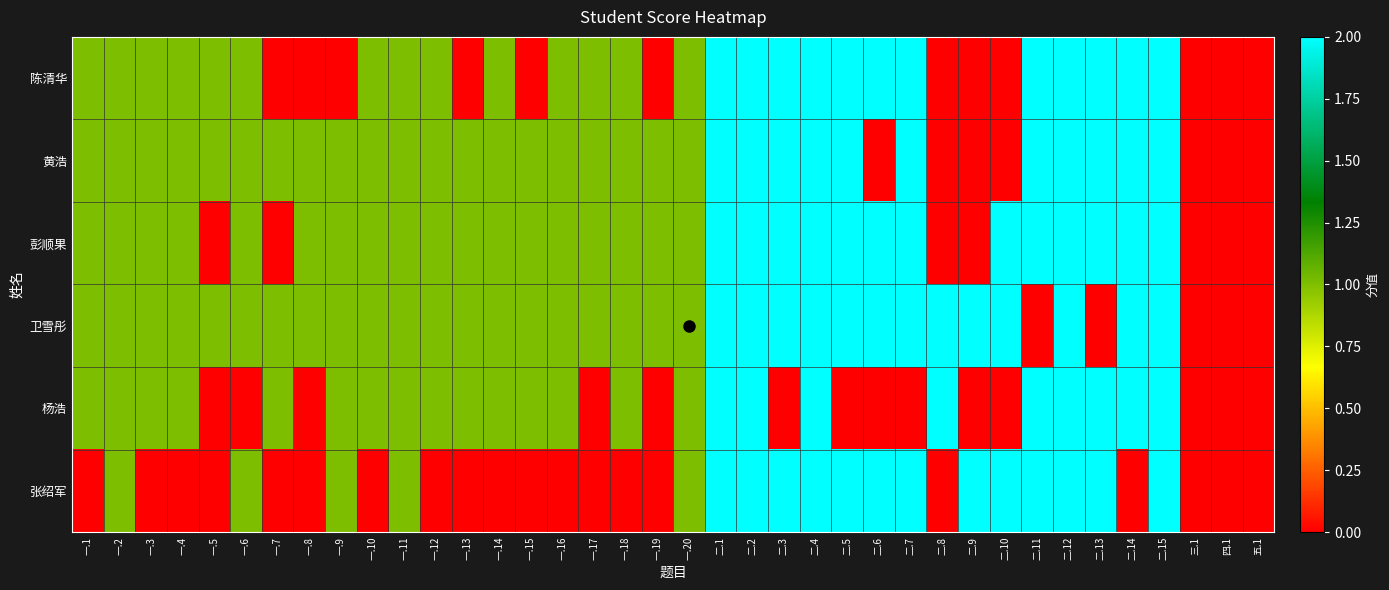

What is the total value across all series at 二.14?

10